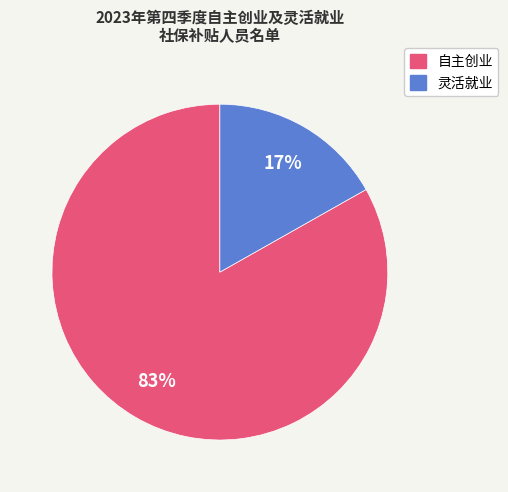

To the nearest percent, what is the difference between the largest and smallest slice percentages?

66%